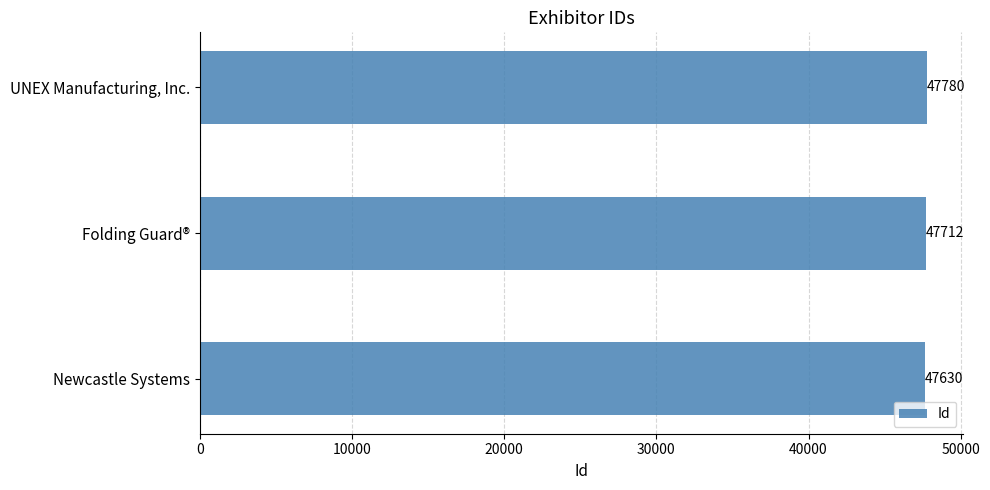

What is the sum of all values?

143122